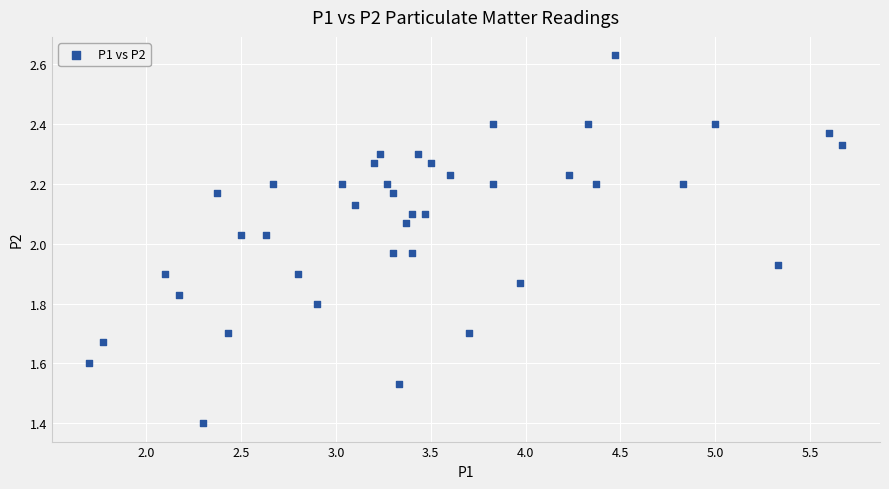

What is the range of Y values (max minus min)?

1.2